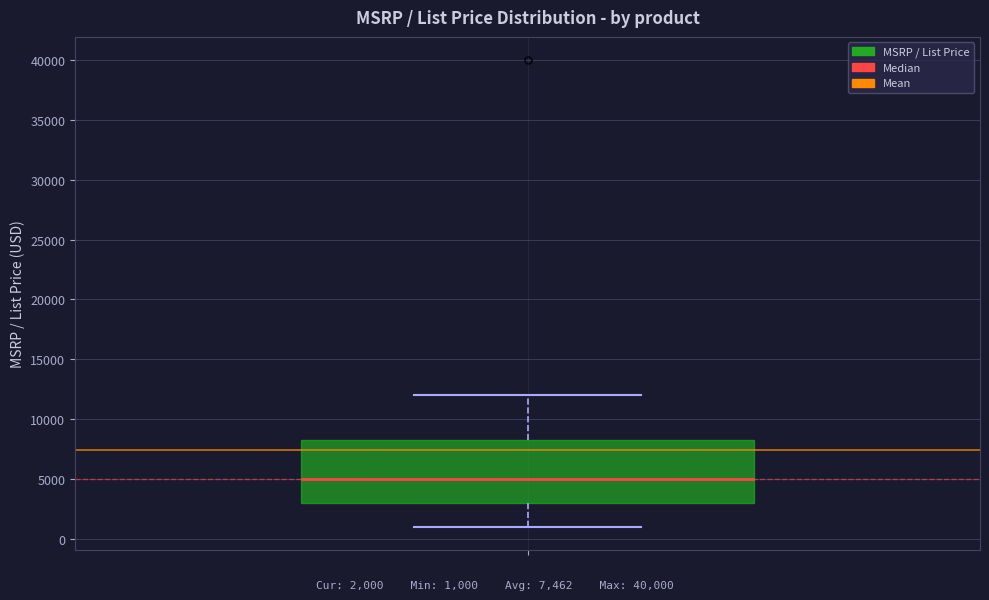

Transcribe this box plot: give where the median line is, the range the box spans, and where the two whiskers end, as read against the y-axis. The values are not printed on the chart, so give them approximately, as read against the axis.

median 5000, box 3000 to 8500, whiskers 1000 to 12000